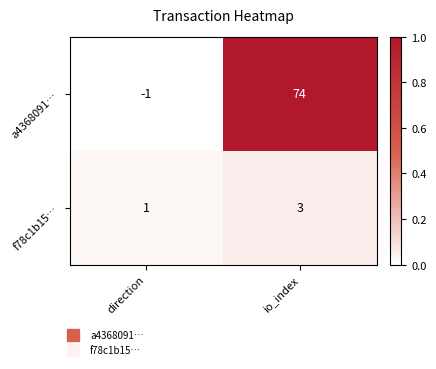

What is the maximum value shown in the chart?

74